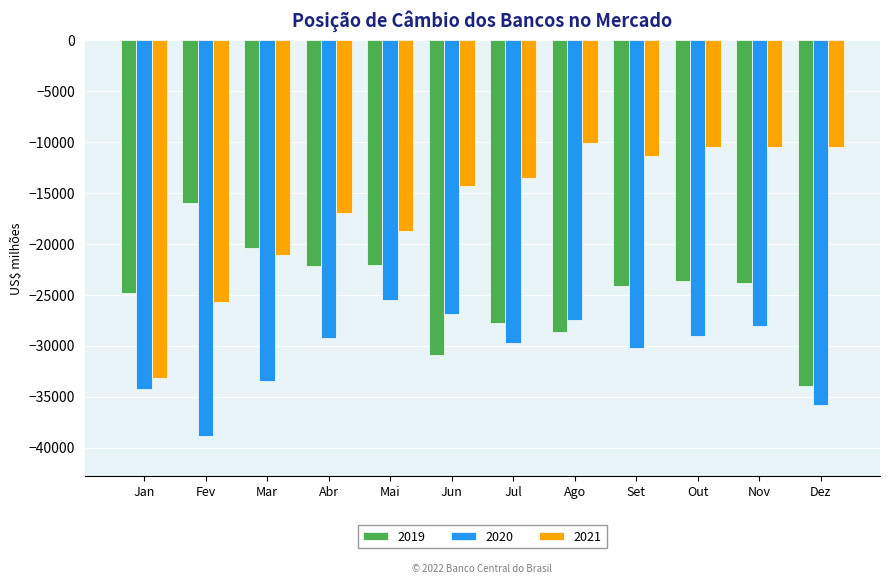

Which series changed the most between Jan and Abr?

2021